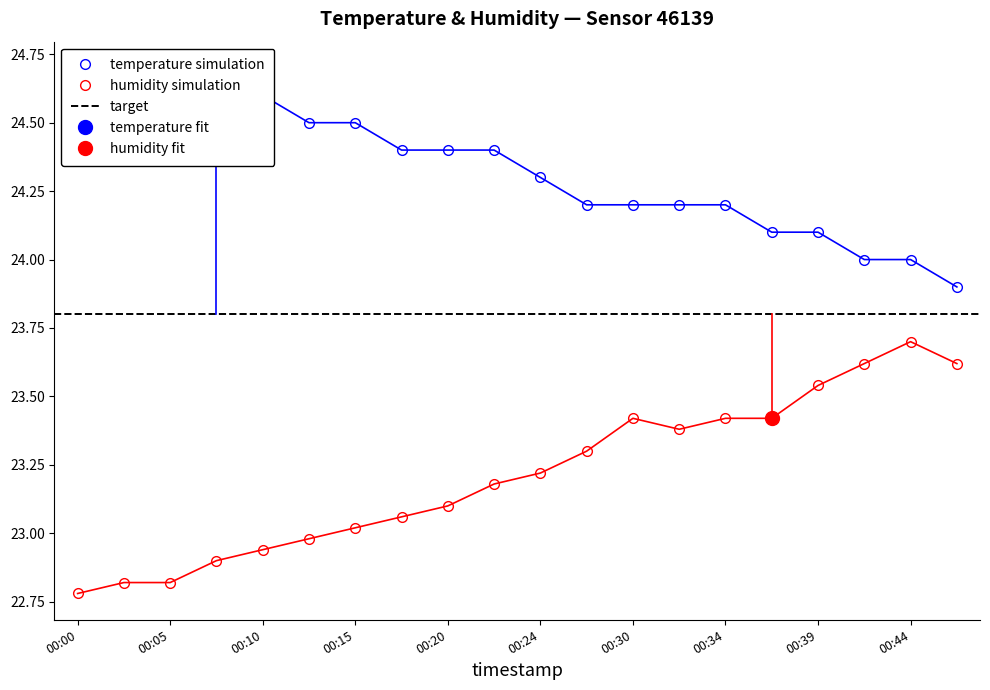

What is the approximate value of humidity at 00:30?

23.4